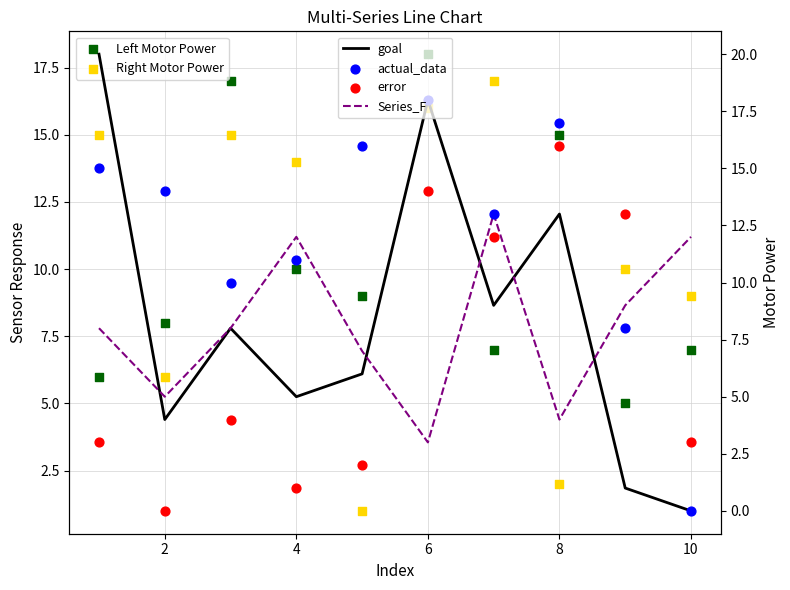

Which series reaches the minimum Y coordinate?

goal